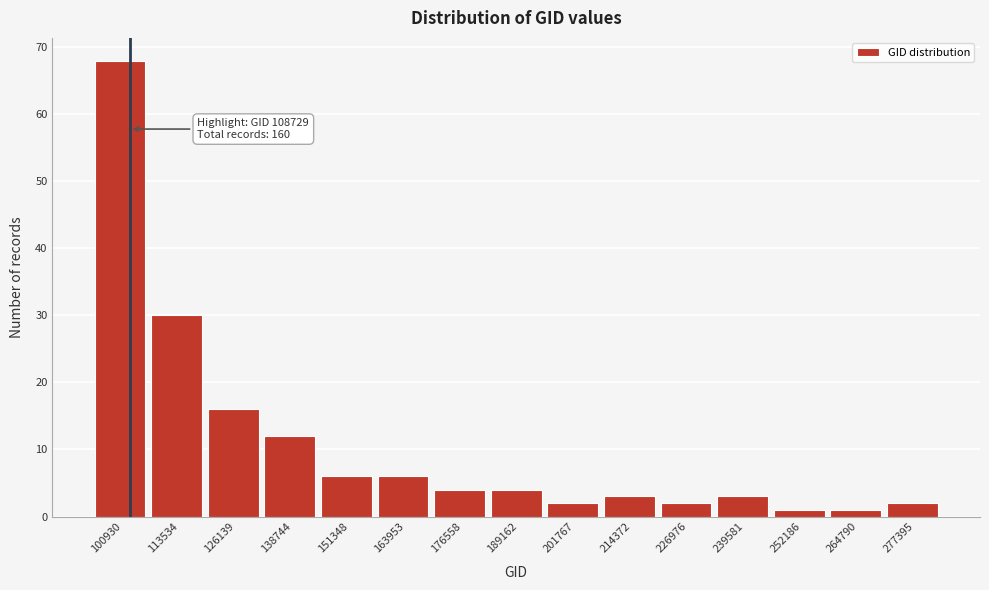

Reading right to left, what are all the values shown in this chart?

2	1	1	3	2	3	2	4	4	6	6	12	16	30	68